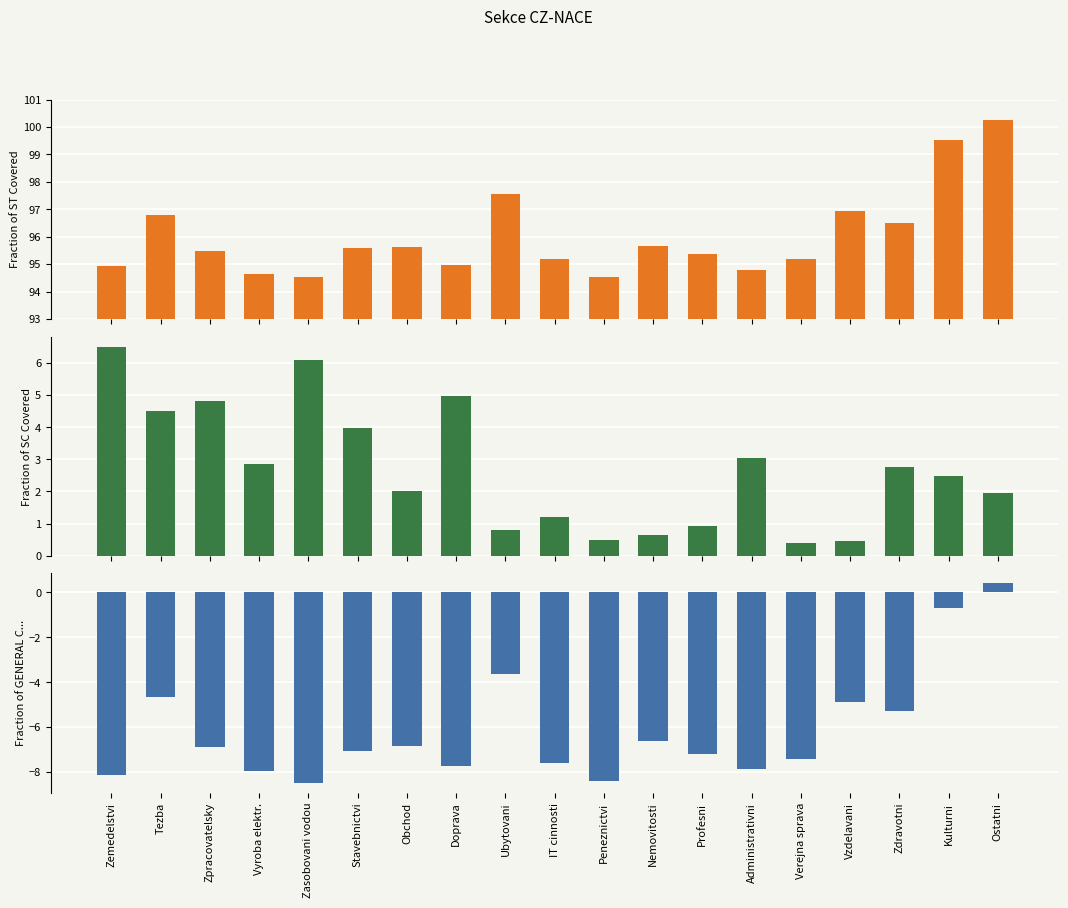

How many categories are shown in the chart?

19